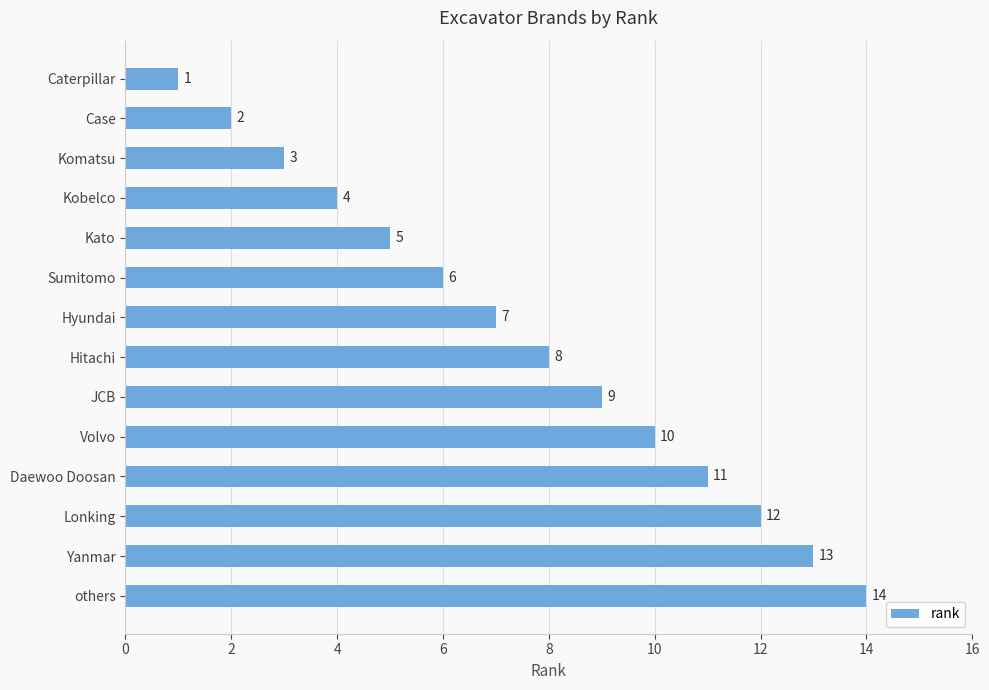

Which has a higher value, others or Volvo?

others